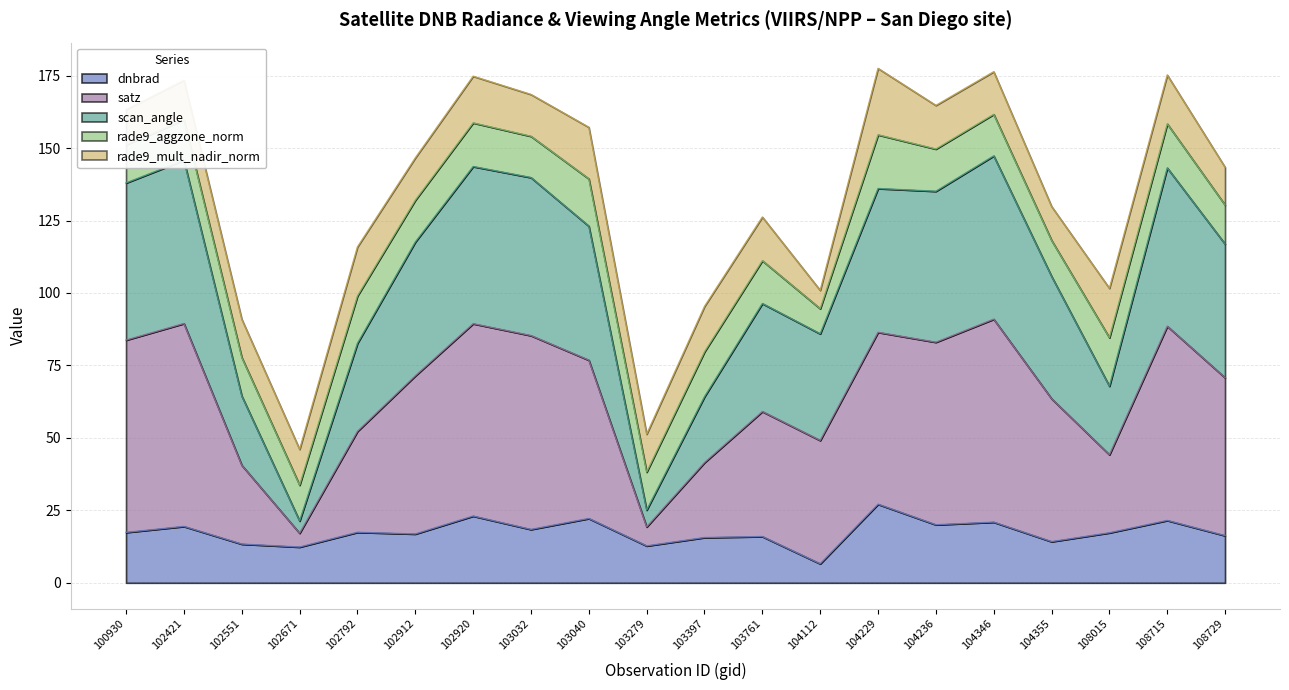

Where is the first local minimum for satz?

102671